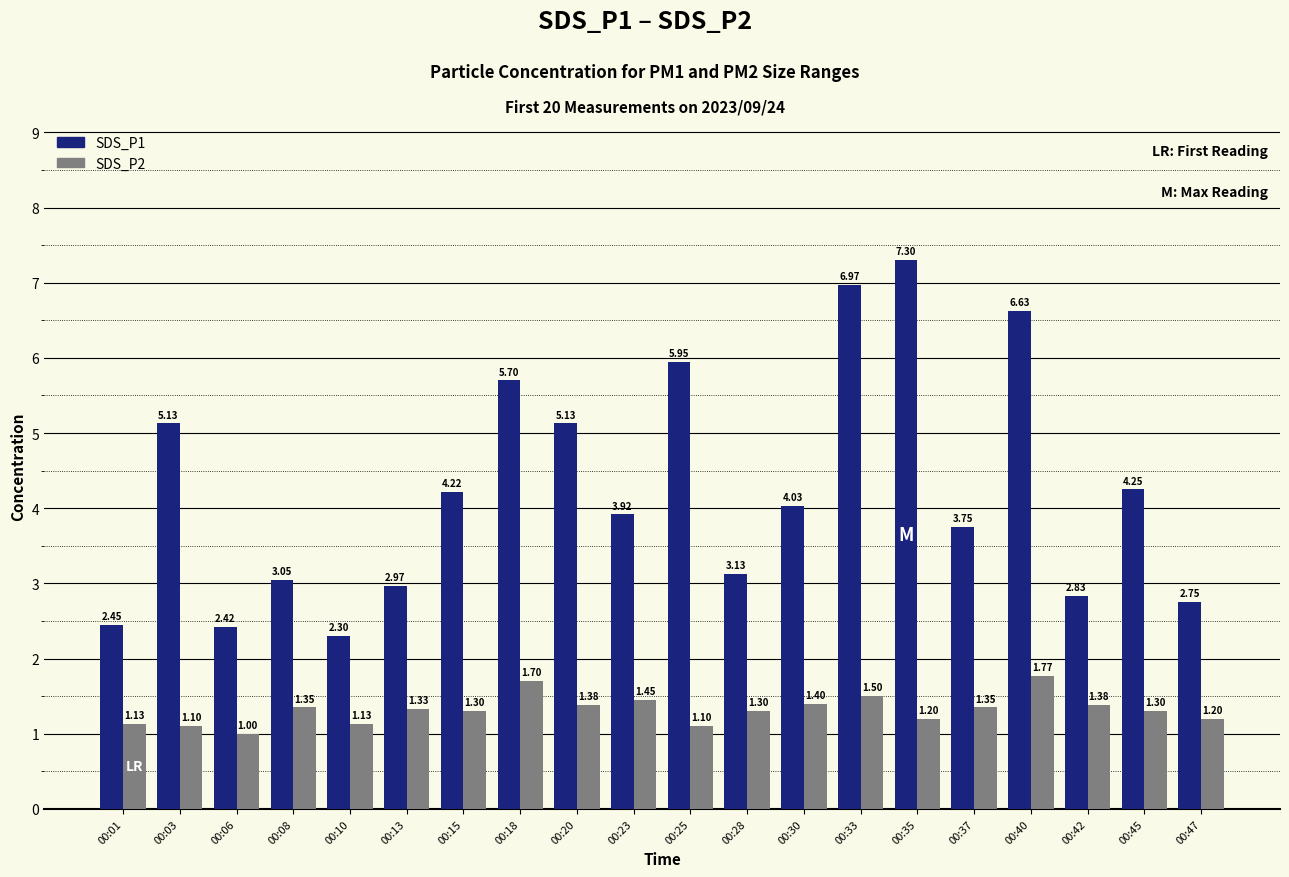

At 00:13, list the series in order from largest to smallest.

SDS_P1, SDS_P2